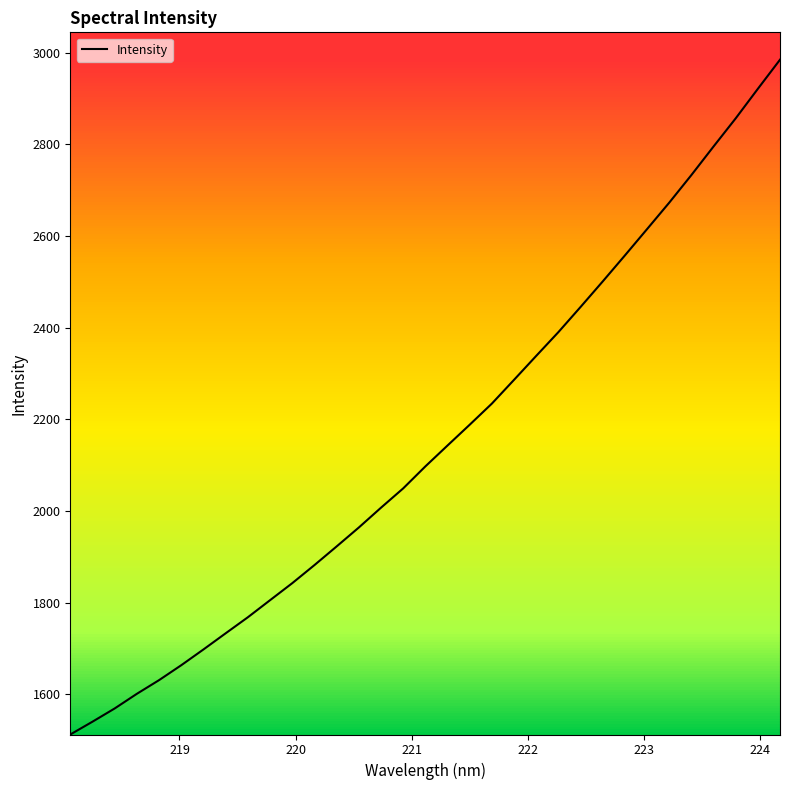

What is the smallest value displayed?

1512.5